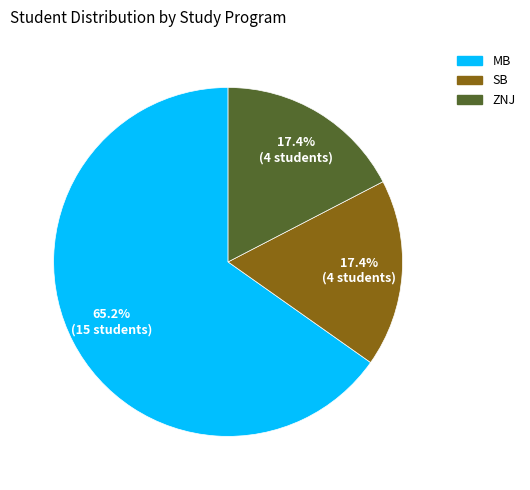

How many slices are in this pie chart?

3